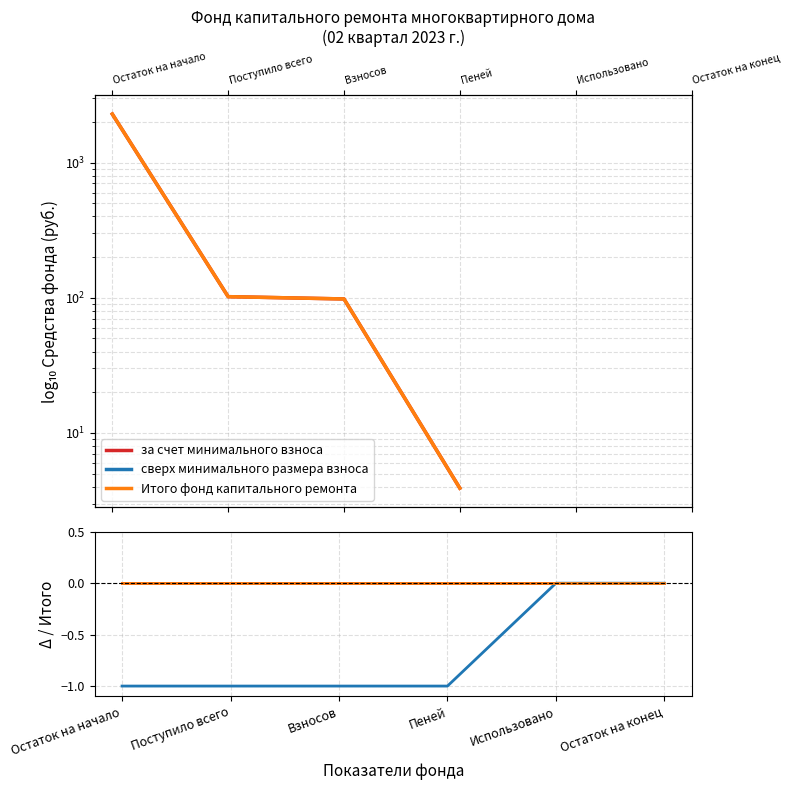

Which series changed the most between Взносов and Остаток на конец?

сверх минимального размера взноса